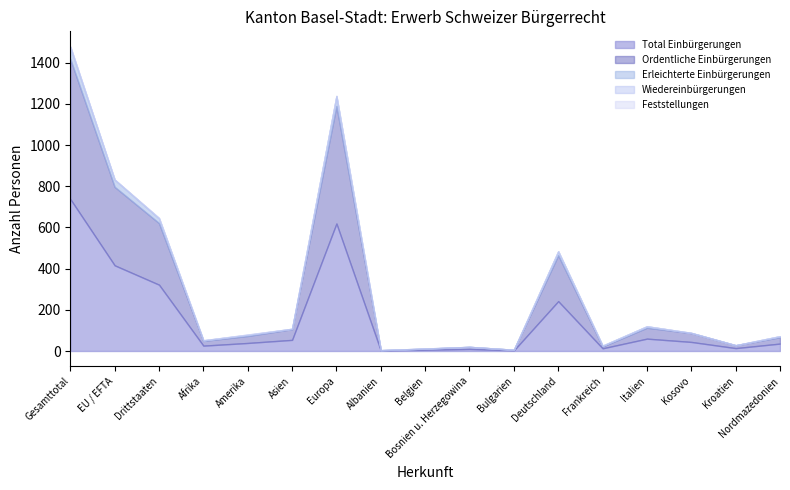

True or false: Erleichterte Einbürgerungen and Feststellungen cross at least once.

False